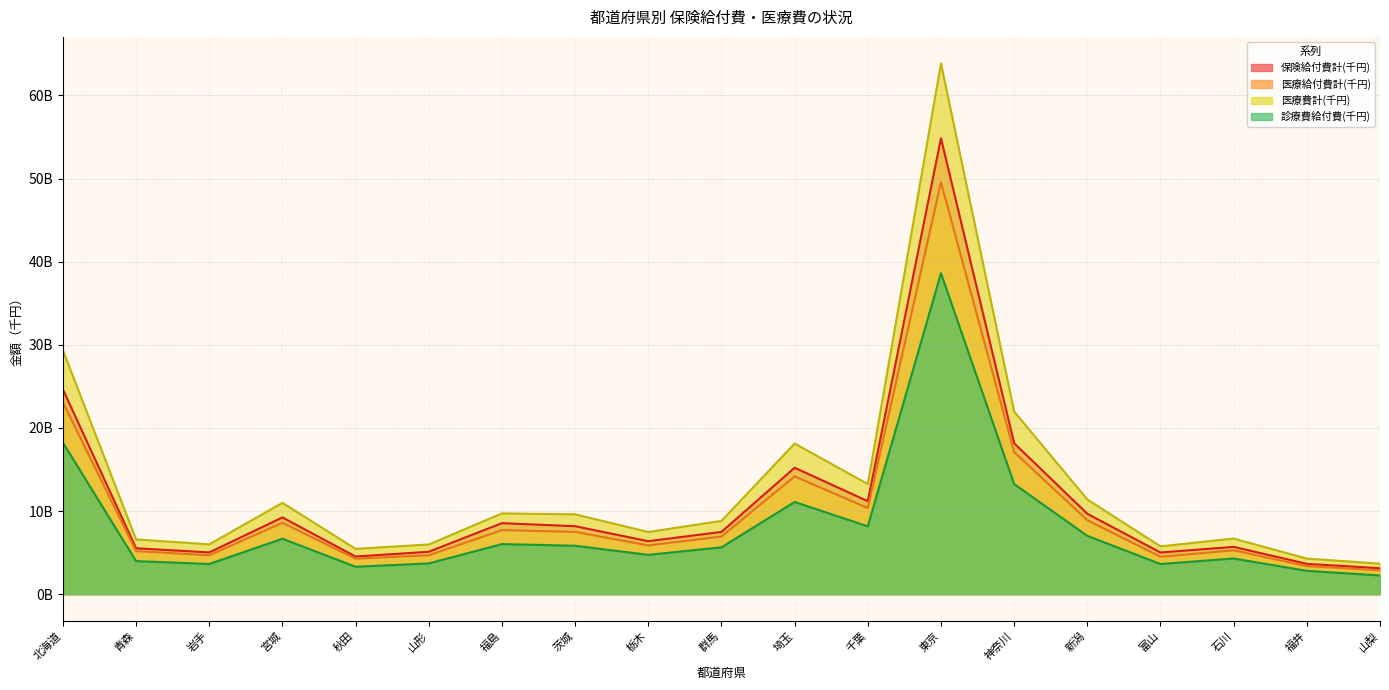

Reading right to left, transcribe all the data shown in this chart.

保険給付費計(千円): 山梨=3.1	福井=3.6	石川=5.7	富山=5.0	新潟=9.7	神奈川=18.2	東京=54.9	千葉=11.2	埼玉=15.2	群馬=7.5	栃木=6.4	茨城=8.2	福島=8.5	山形=5.1	秋田=4.5	宮城=9.2	岩手=5.0	青森=5.5	北海道=24.6
医療給付費計(千円): 山梨=2.9	福井=3.4	石川=5.3	富山=4.5	新潟=8.9	神奈川=17.1	東京=49.6	千葉=10.4	埼玉=14.2	群馬=6.9	栃木=5.9	茨城=7.5	福島=7.7	山形=4.7	秋田=4.3	宮城=8.6	岩手=4.7	青森=5.2	北海道=23.1
医療費計(千円): 山梨=3.7	福井=4.3	石川=6.7	富山=5.8	新潟=11.4	神奈川=22.0	東京=63.9	千葉=13.2	埼玉=18.1	群馬=8.8	栃木=7.5	茨城=9.6	福島=9.7	山形=6.0	秋田=5.5	宮城=11.0	岩手=6.0	青森=6.6	北海道=29.4
診療費給付費(千円): 山梨=2.2	福井=2.8	石川=4.3	富山=3.6	新潟=7.0	神奈川=13.2	東京=38.6	千葉=8.2	埼玉=11.1	群馬=5.6	栃木=4.7	茨城=5.8	福島=6.0	山形=3.7	秋田=3.3	宮城=6.7	岩手=3.6	青森=4.0	北海道=18.2